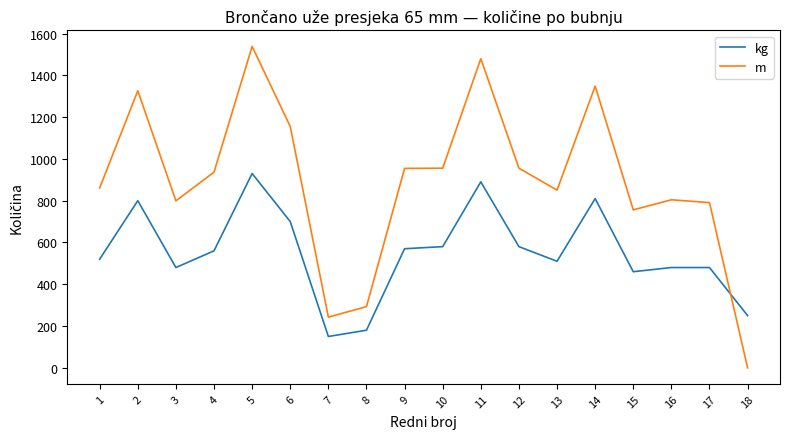

List the series in order of their overall mean, highest first.

m, kg